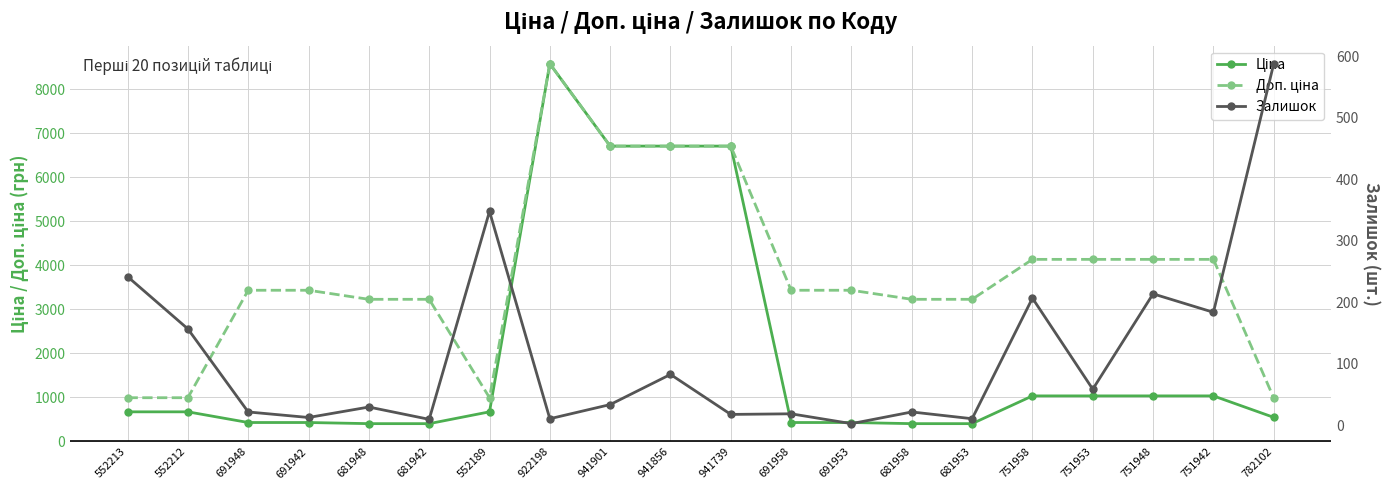

Is this an area chart (filled region under the line)?

No